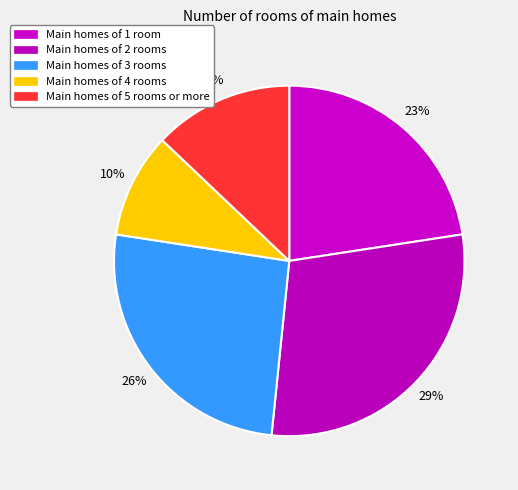

Is there any slice that represents more than half of the pie?

No